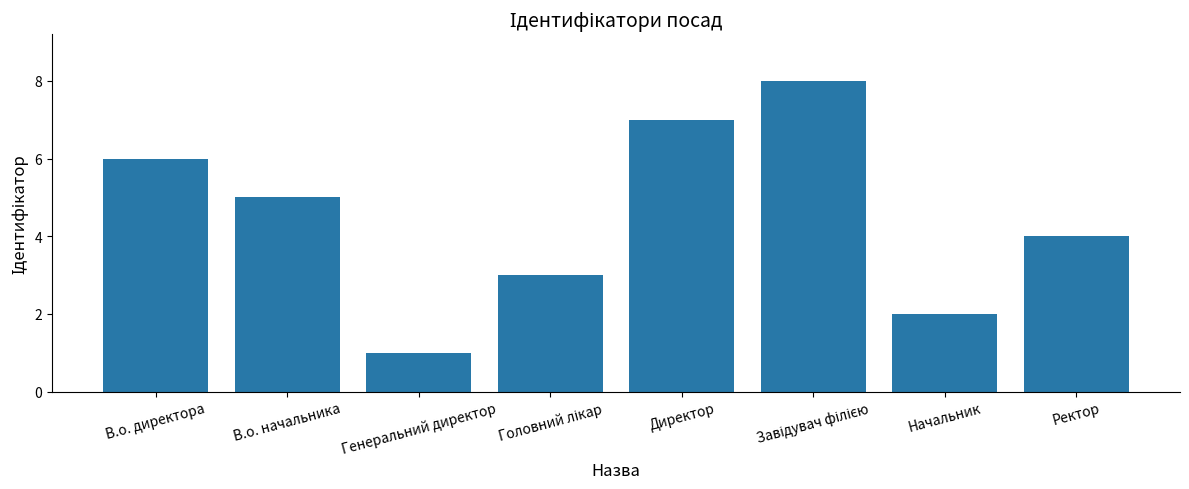

What is the difference between the values at В.о. начальника and Генеральний директор?

4